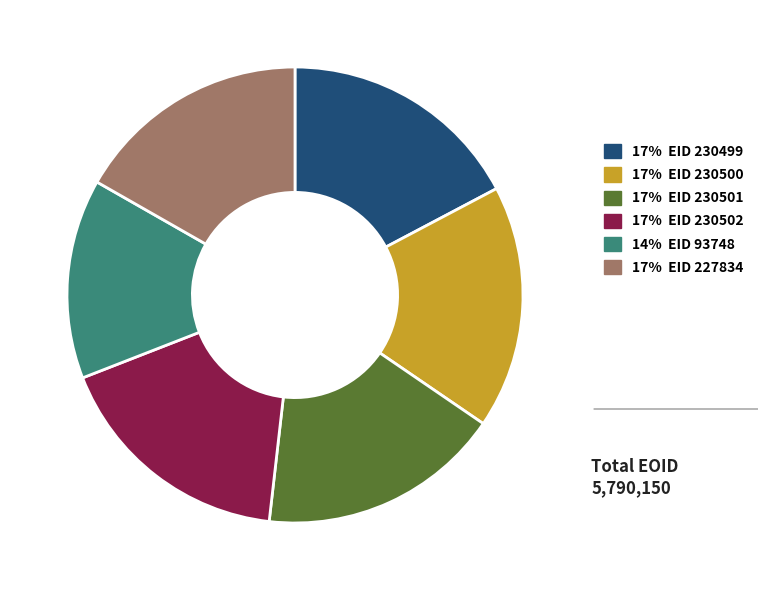

Is there a majority slice in this chart?

No